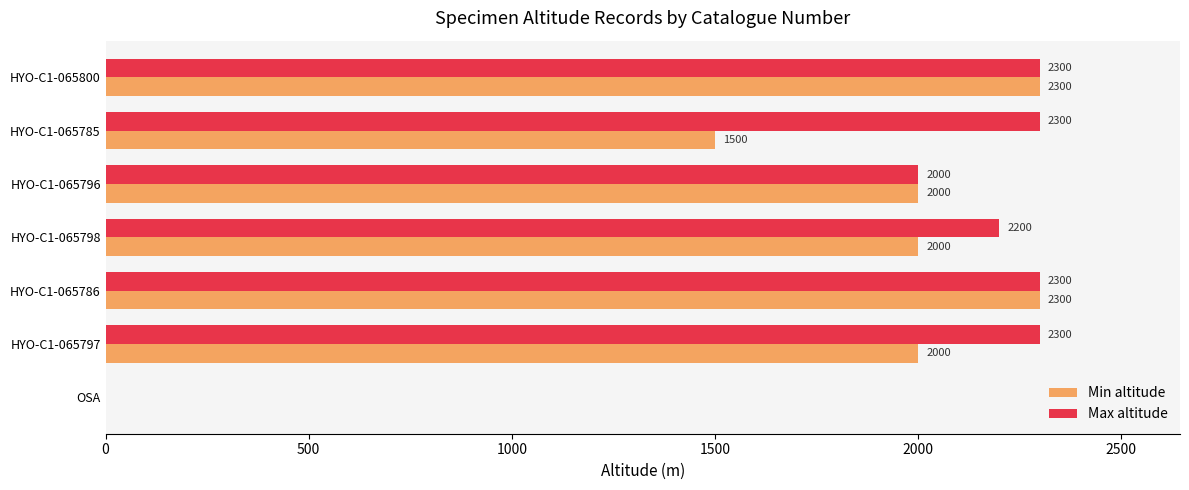

Where is Max altitude nearest to the value 1150?

HYO-C1-065796